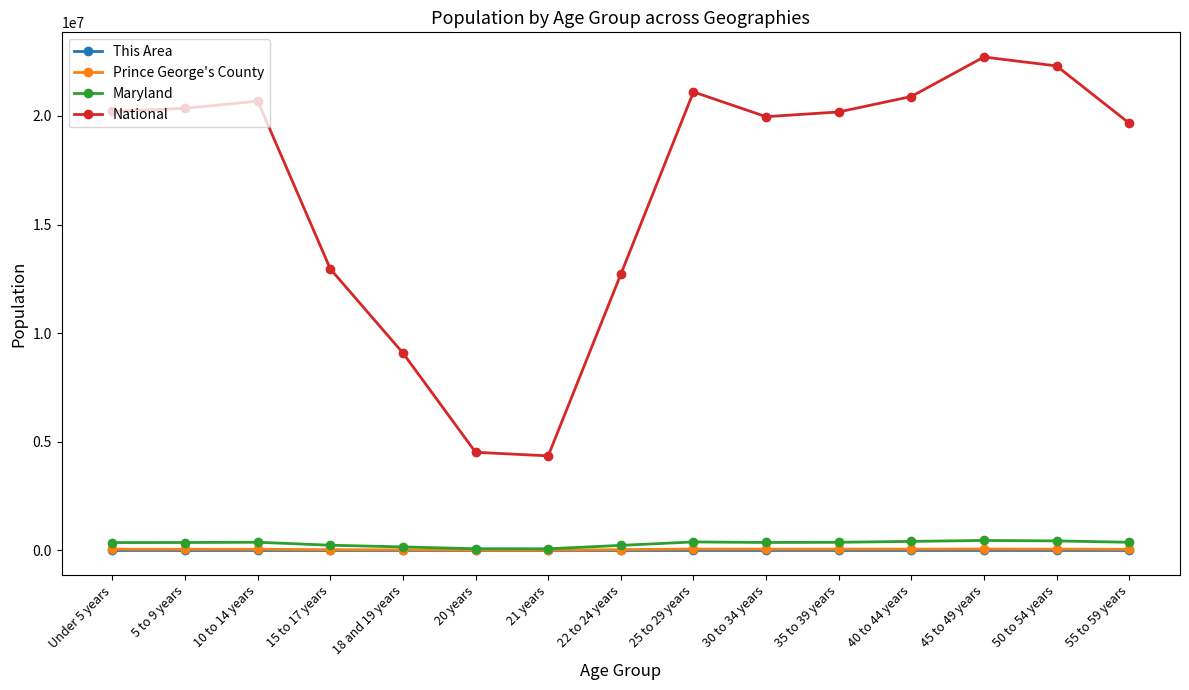

The value of Prince George's County at 25 to 29 years is 64682. True or false?

True